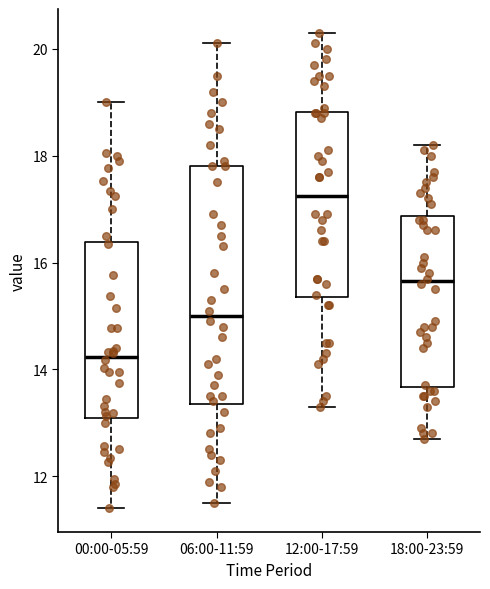

Which box is the tallest, from its lower edge to its upper edge?

06:00-11:59